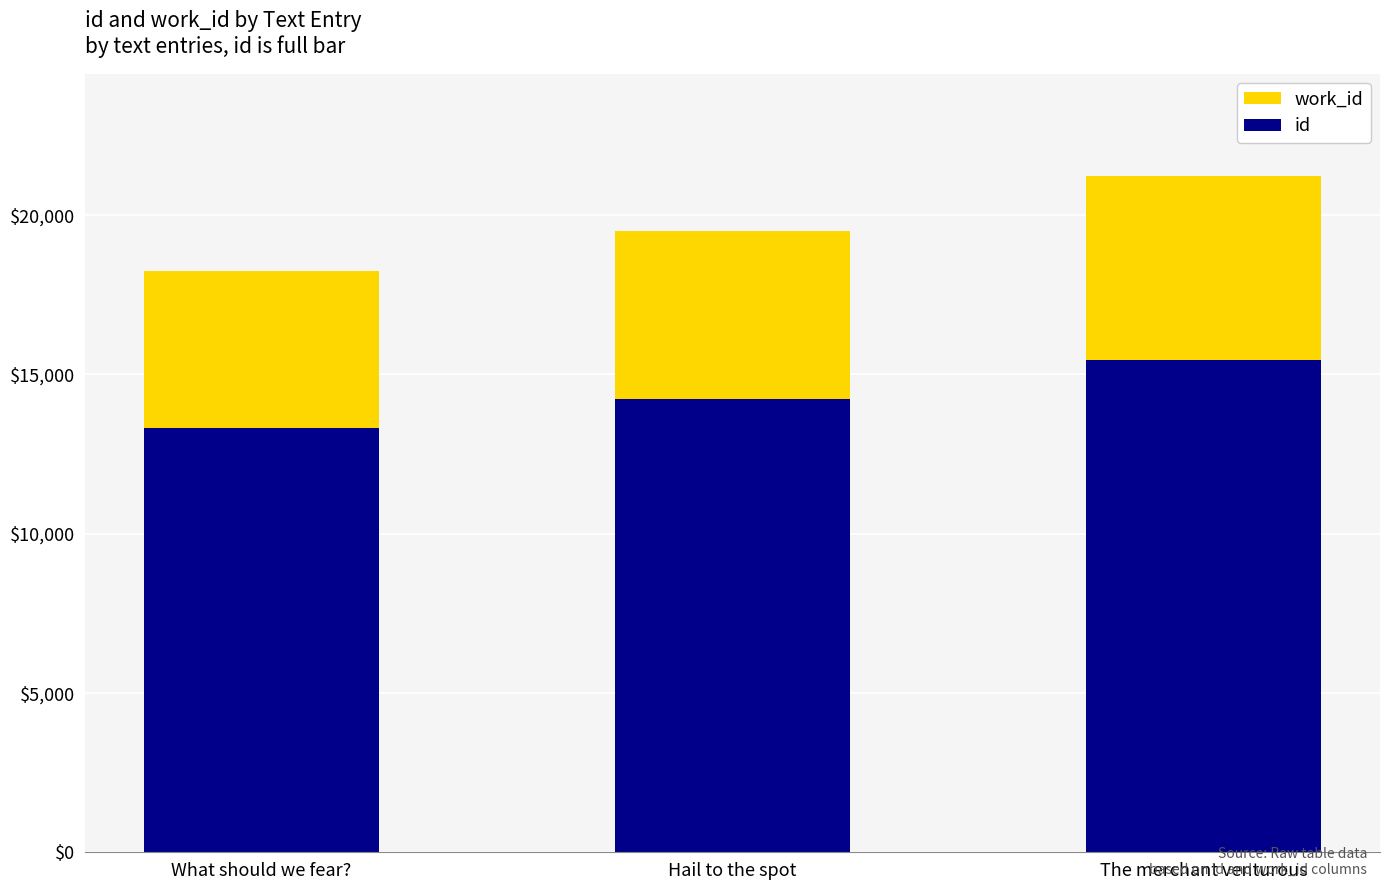

How many bars are there in total?

3